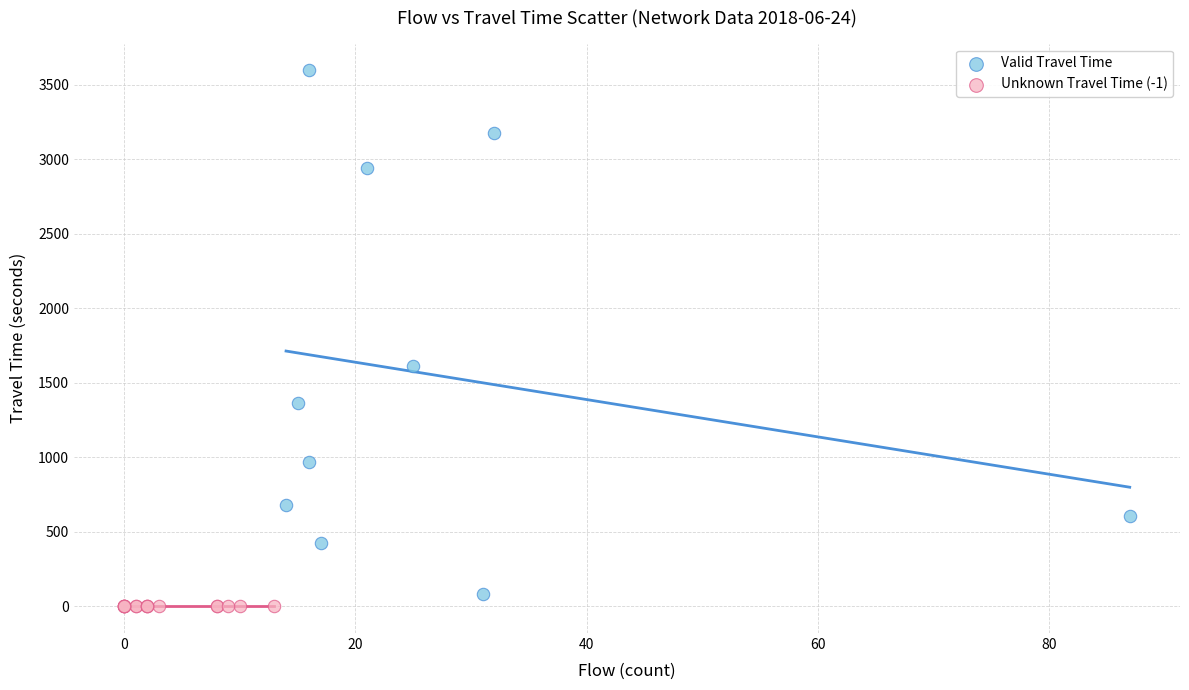

Which series contains the highest Y value?

Valid Travel Time